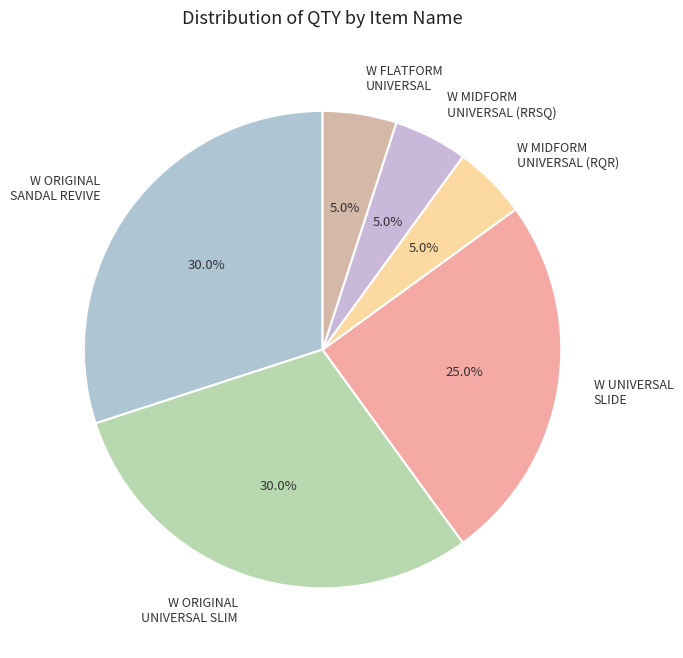

To the nearest percent, what percentage of the pie is W ORIGINAL SANDAL REVIVE?

30%